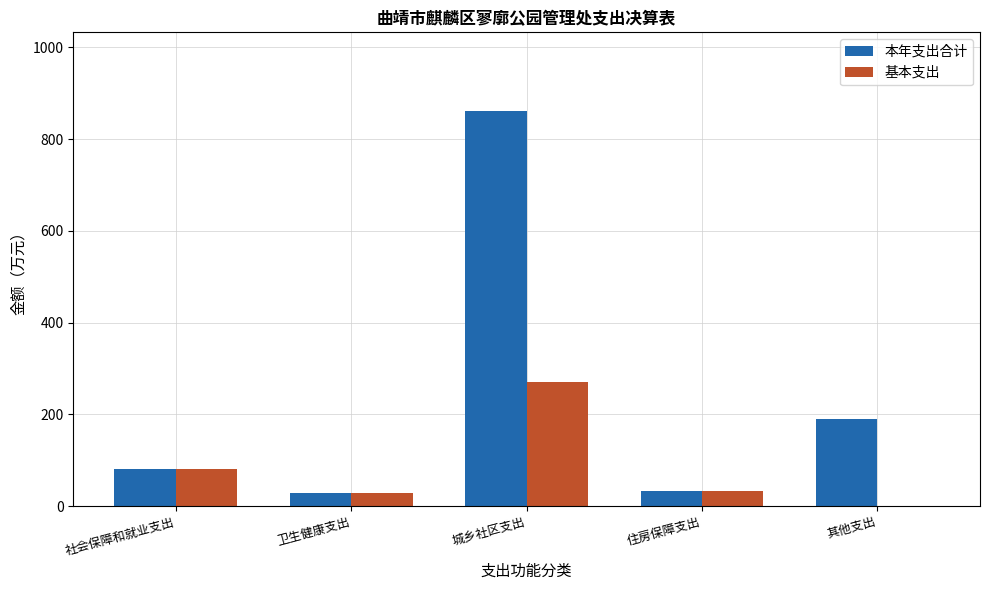

What is the difference between the 本年支出合计 values at 卫生健康支出 and 住房保障支出?

4.8